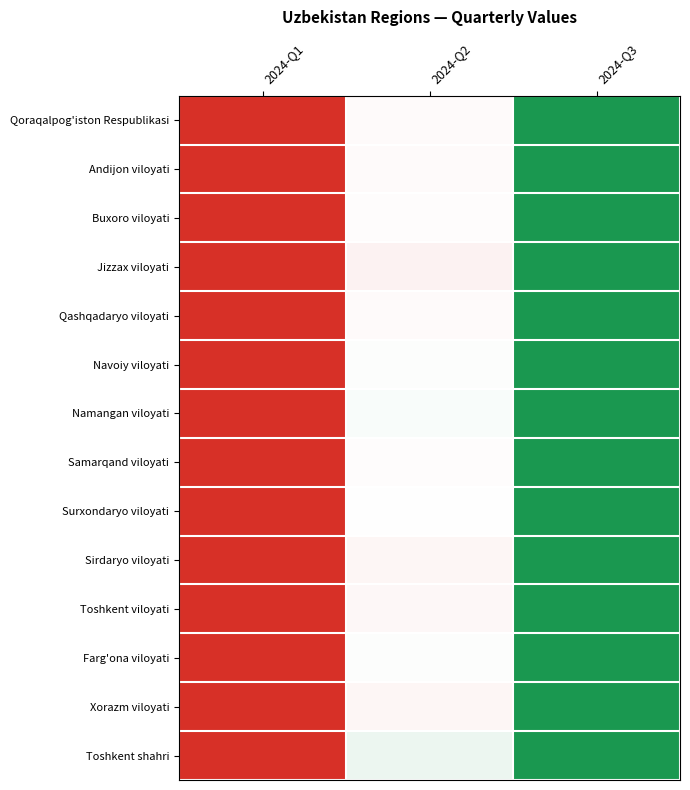

At 2024-Q3, list the series in order from smallest to largest.

Qoraqalpog'iston Respublikasi, Andijon viloyati, Buxoro viloyati, Jizzax viloyati, Qashqadaryo viloyati, Navoiy viloyati, Namangan viloyati, Samarqand viloyati, Surxondaryo viloyati, Sirdaryo viloyati, Toshkent viloyati, Farg'ona viloyati, Xorazm viloyati, Toshkent shahri